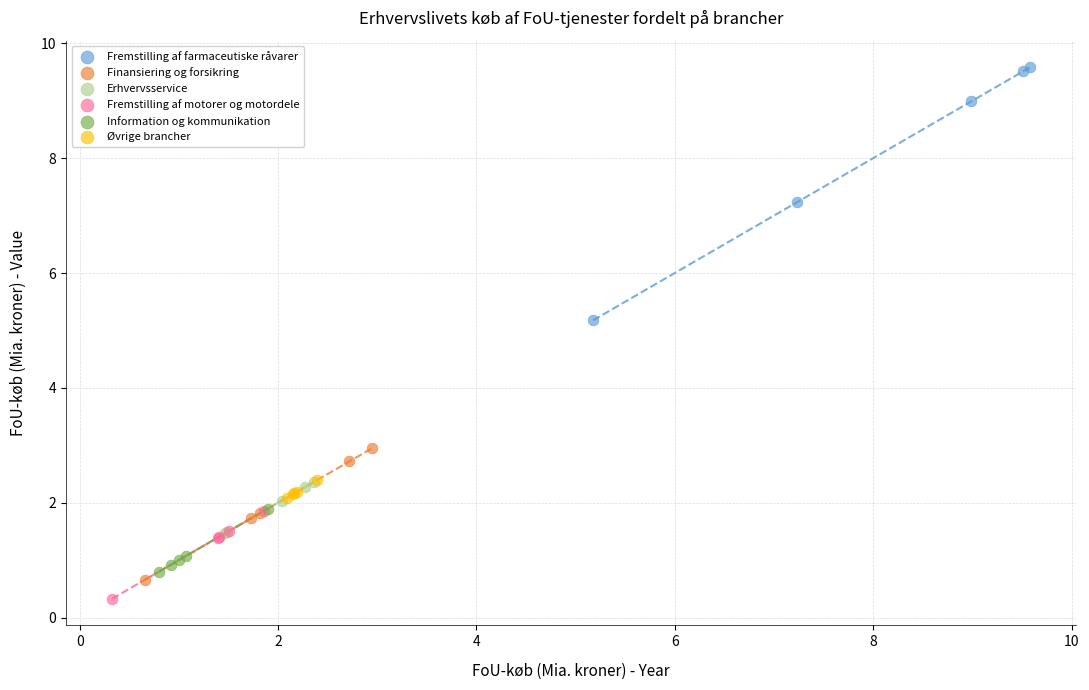

Which series contains the highest Y value?

Fremstilling af farmaceutiske råvarer